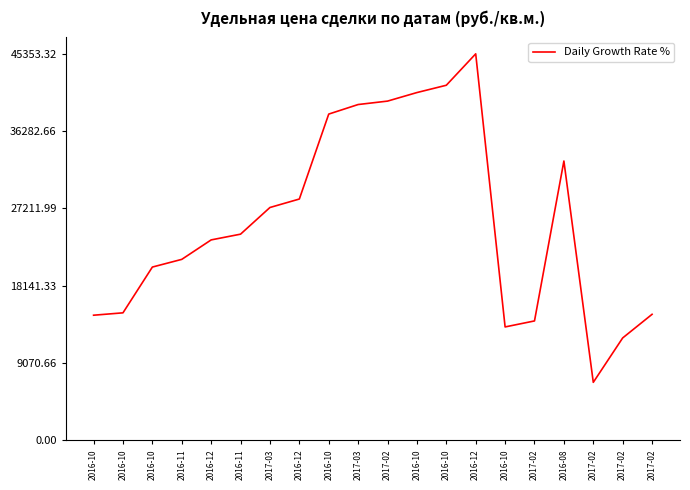

List the labels in order of value, smallest first.

2017-02, 2017-02, 2016-10, 2017-02, 2016-10, 2017-02, 2016-10, 2016-10, 2016-11, 2016-12, 2016-11, 2017-03, 2016-12, 2016-08, 2016-10, 2017-03, 2017-02, 2016-10, 2016-10, 2016-12